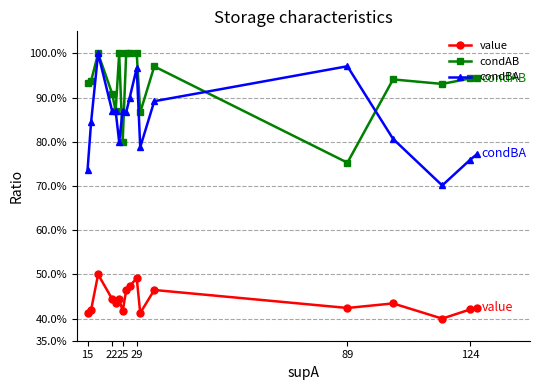

What are all the series names shown in the legend?

value, condAB, condBA